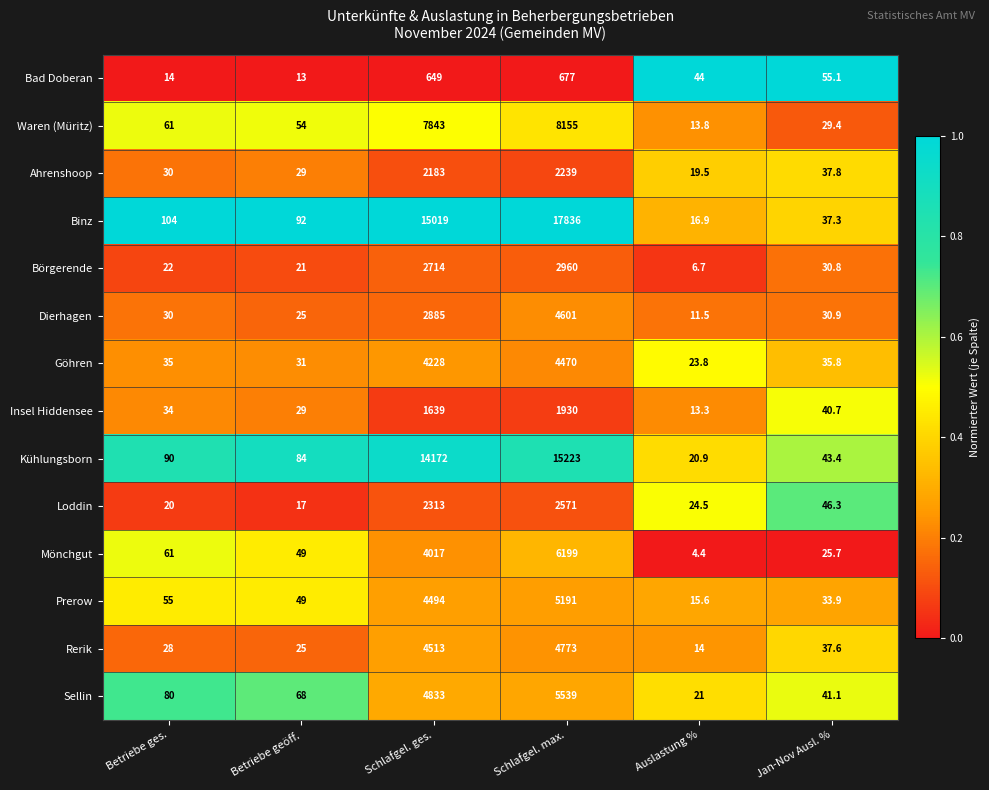

Which series has the largest range (max minus min)?

Binz